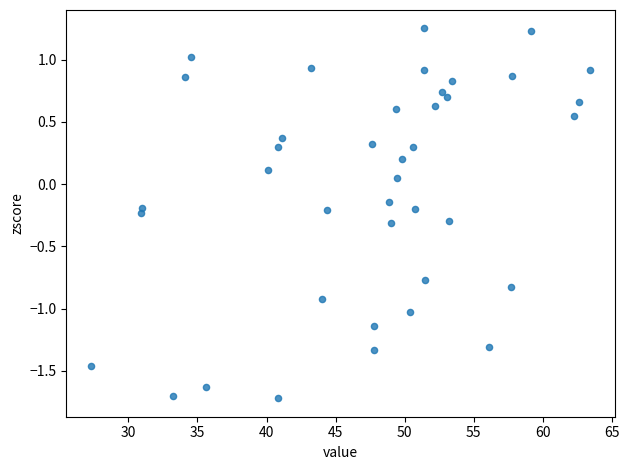

What is the range of Y values (max minus min)?

3.0